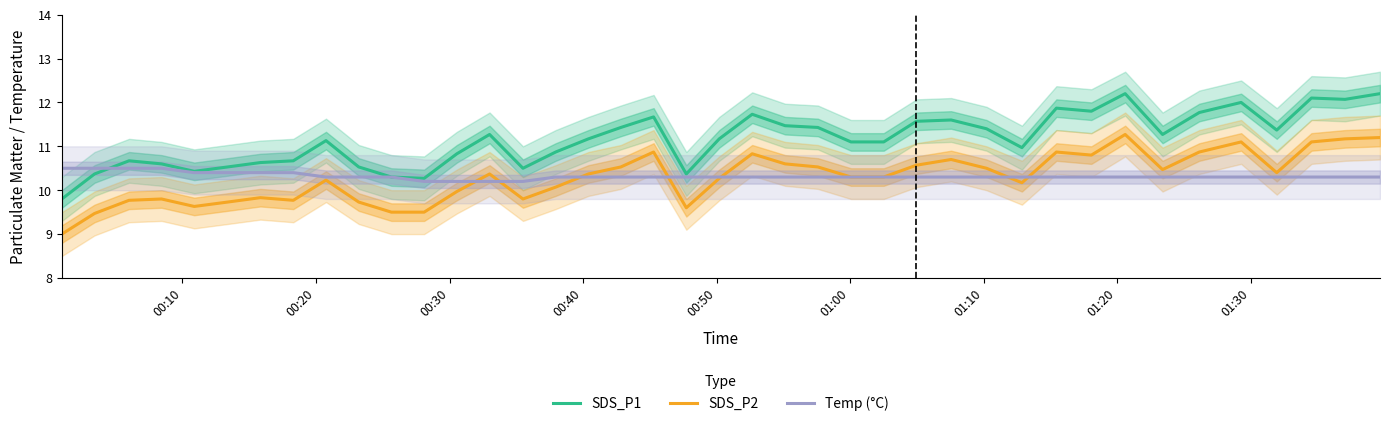

True or false: SDS_P2 and SDS_P1 intersect in this chart.

False